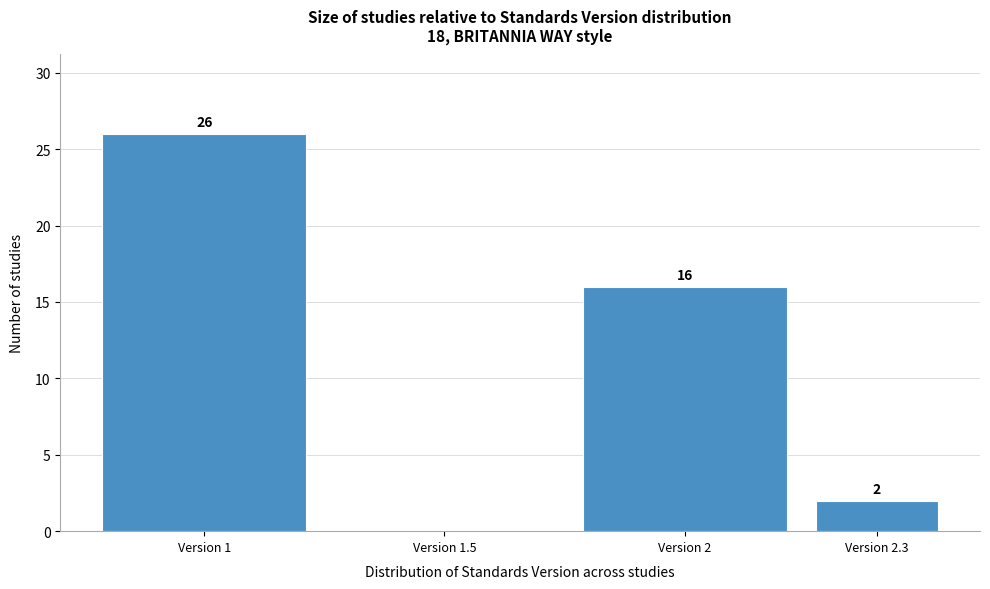

Reading left to right, transcribe all the data shown in this chart.

Version 1=26	Version 1.5=0	Version 2=16	Version 2.3=2